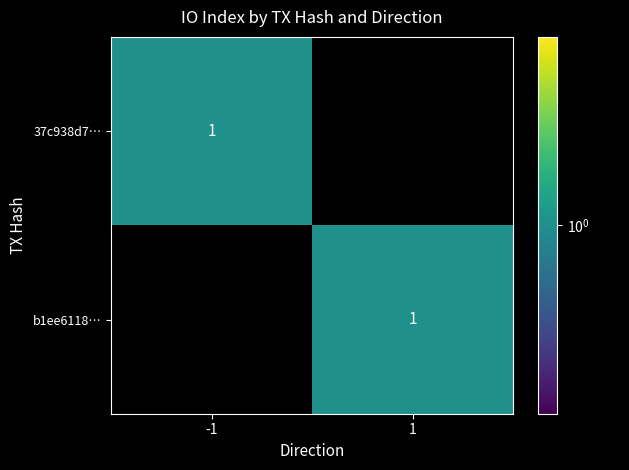

Between direction_-1 and direction_1, which series saw the biggest shift?

37c938d78a9e5ddb6763f8bc76cbcf90ee08b97